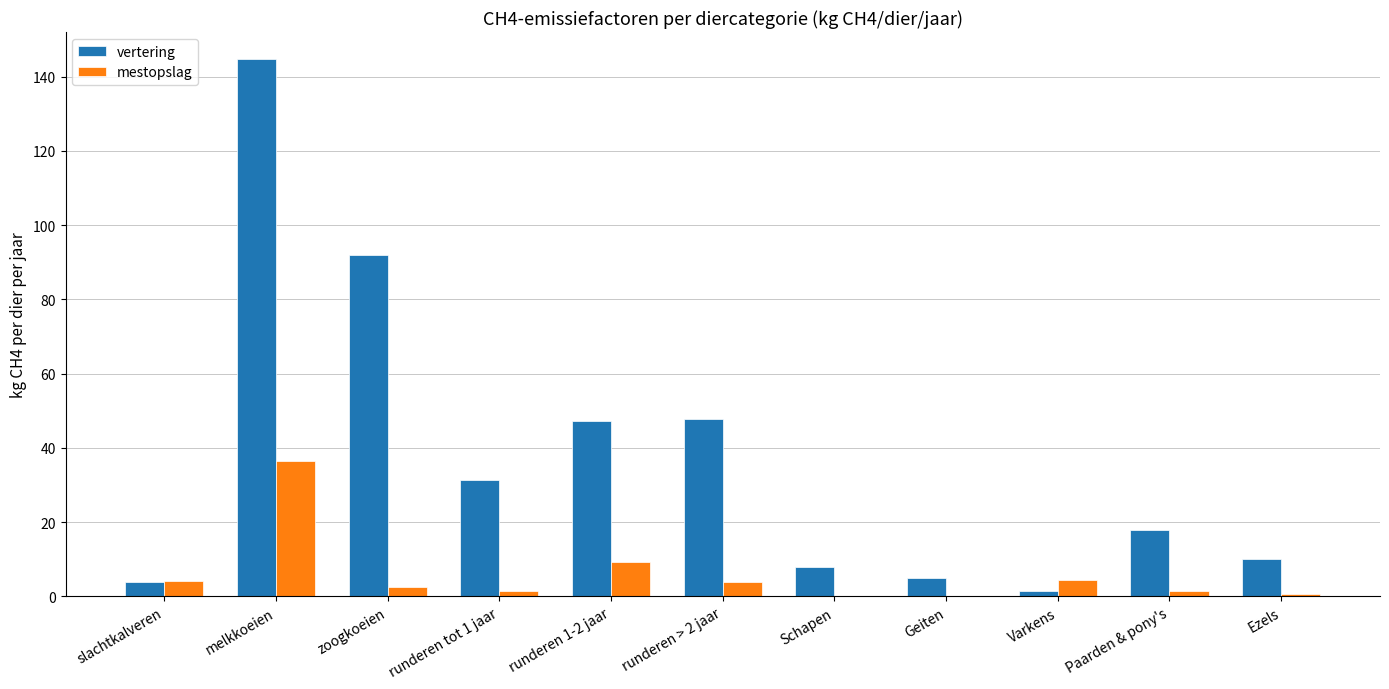

What are all the series names shown in the legend?

vertering, mestopslag